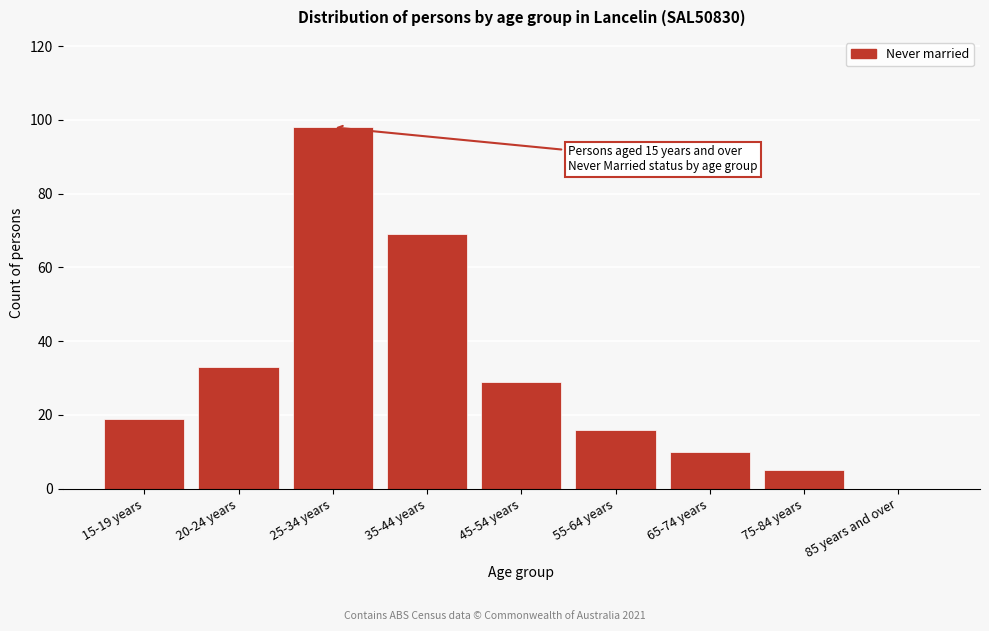

Reading right to left, transcribe all the data shown in this chart.

85 years and over=0	75-84 years=5	65-74 years=10	55-64 years=16	45-54 years=29	35-44 years=69	25-34 years=98	20-24 years=33	15-19 years=19